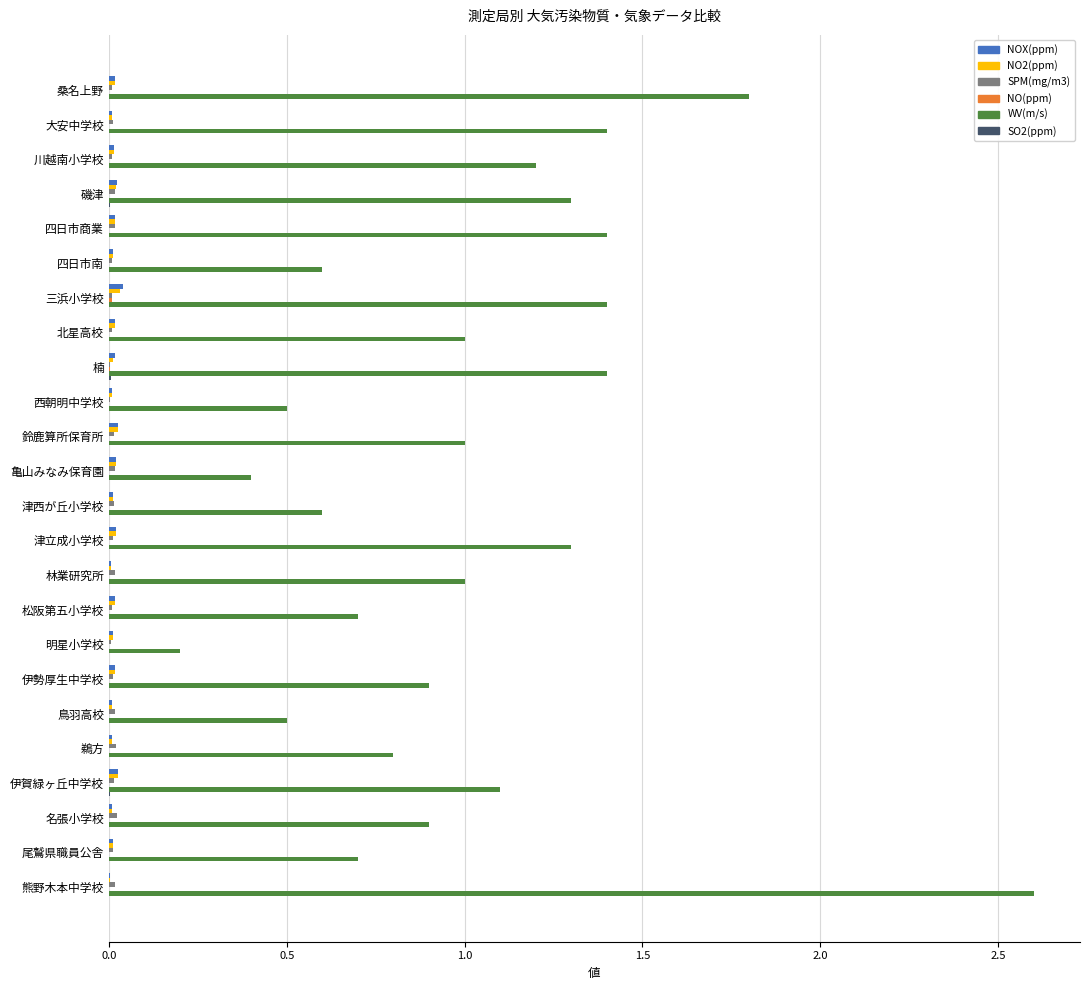

At which category is the sum across all series the highest?

熊野木本中学校